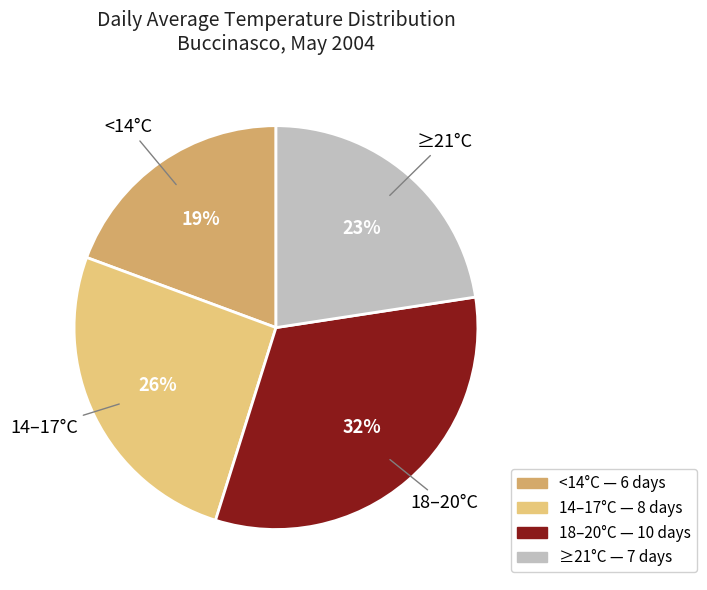

To the nearest percent, what is the difference between the largest and smallest slice percentages?

13%